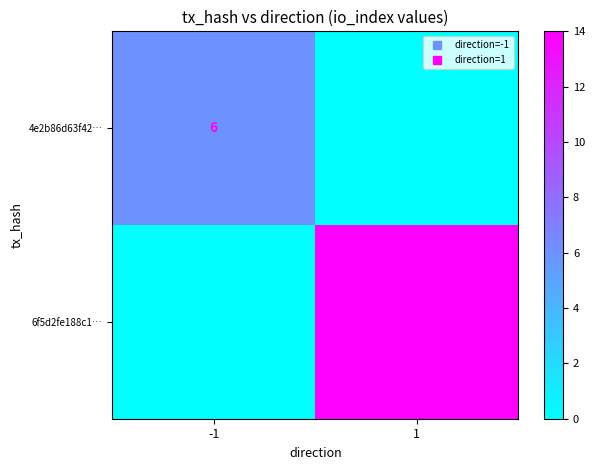

The 4e2b86d63f42… series shows 6 at -1. True or false?

True